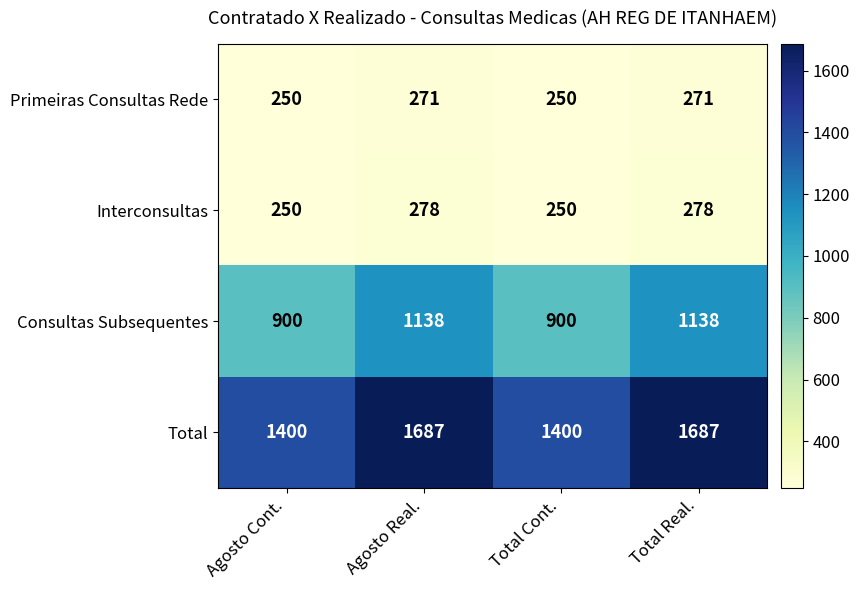

What is the difference between the Interconsultas values at Agosto Real. and Total Cont.?

28